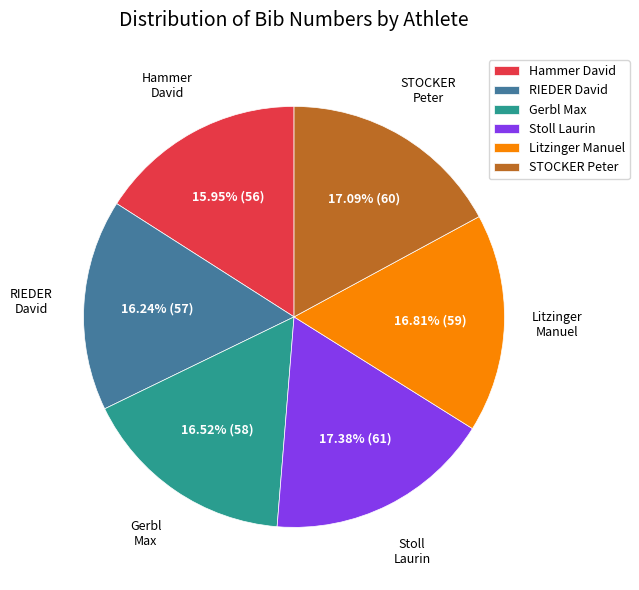

Does STOCKER Peter account for over 50% of the chart?

No